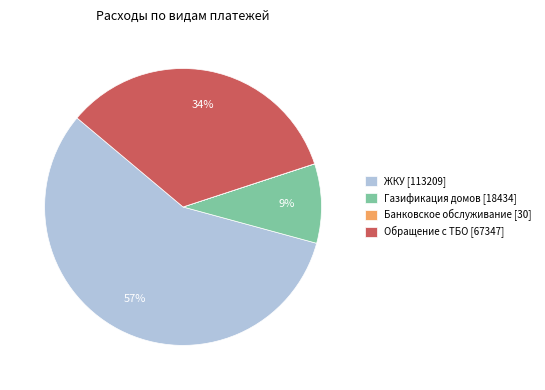

Is it true that Обращение с ТБО [67347] is 42% of the pie?

False